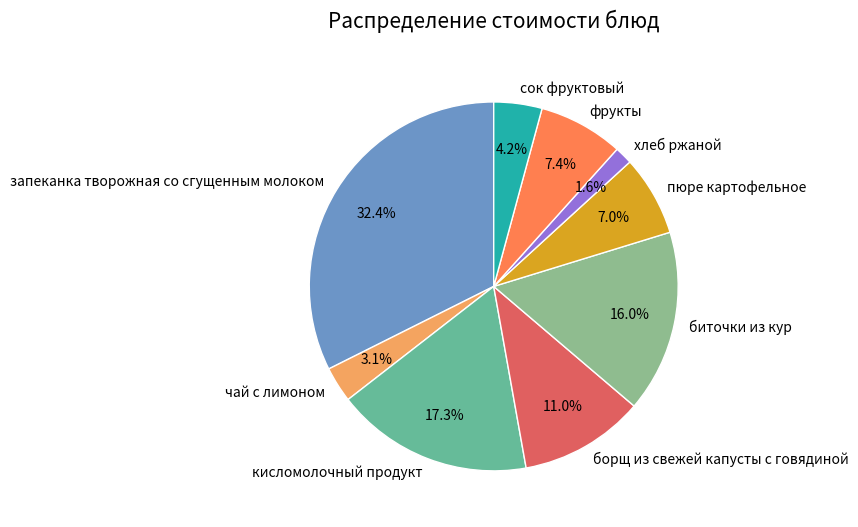

How many segments does this pie chart have?

9